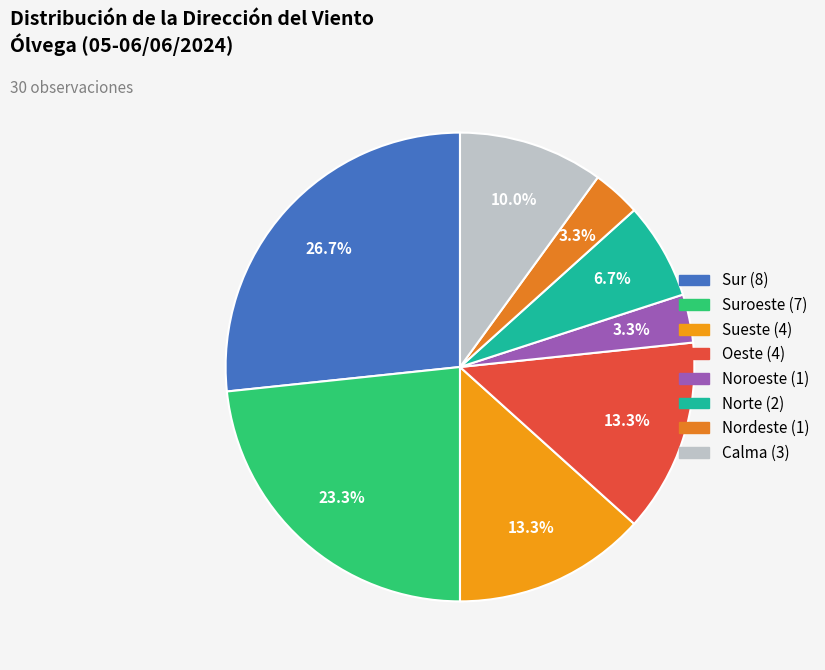

Which slice is the smallest?

Noroeste